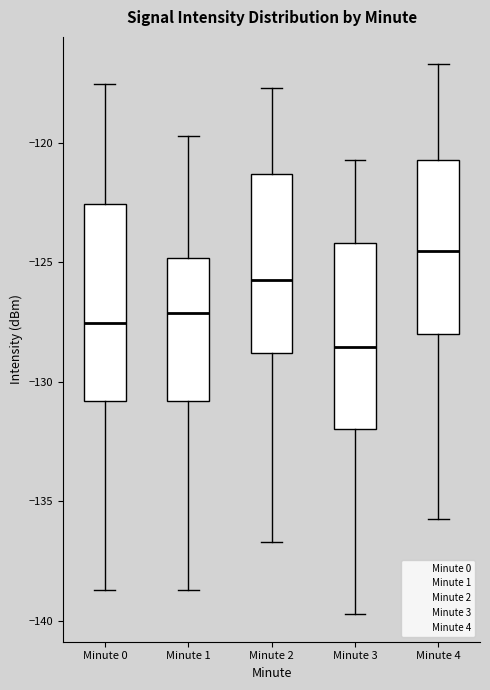

Which box has the highest median line?

Minute 4